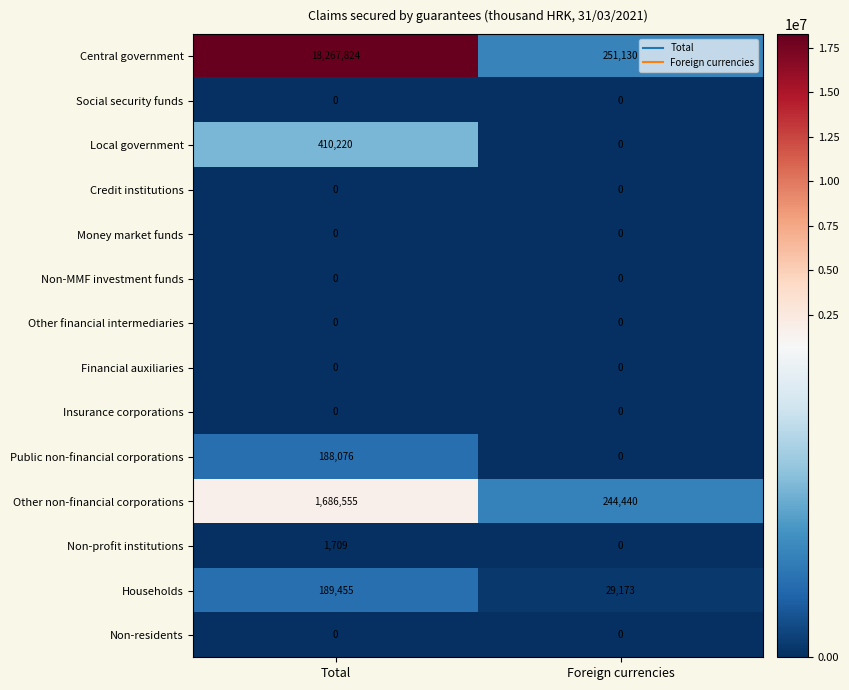

What is the spread (max minus min) of values at Foreign currencies?

251130